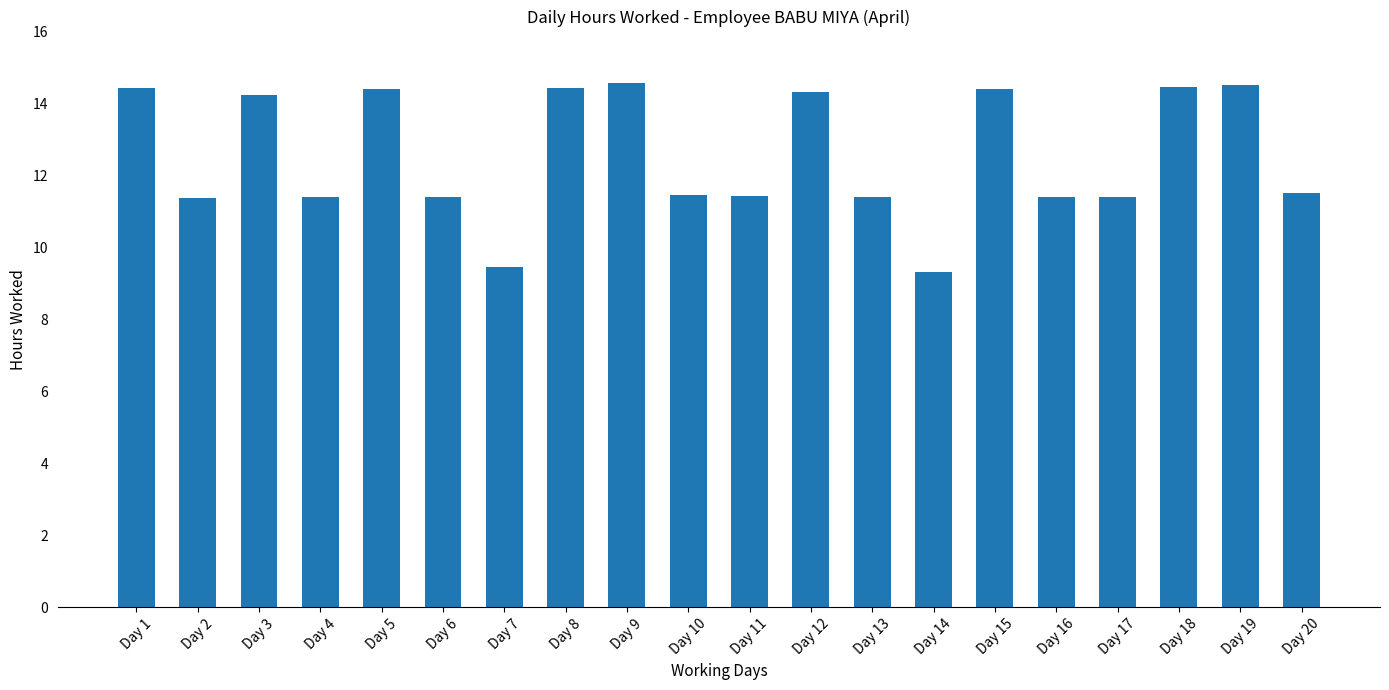

What is the sum of the values at Day 3 and Day 18?

28.7